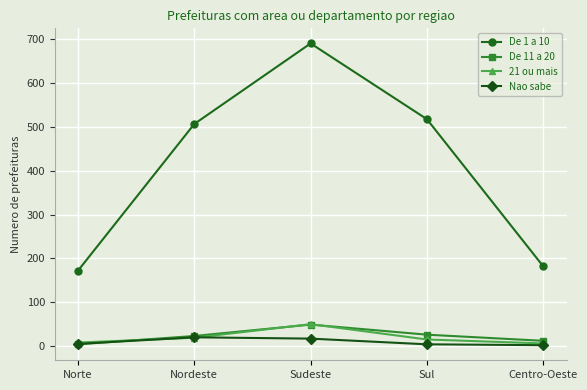

Read the 21 ou mais value at Nordeste.

19